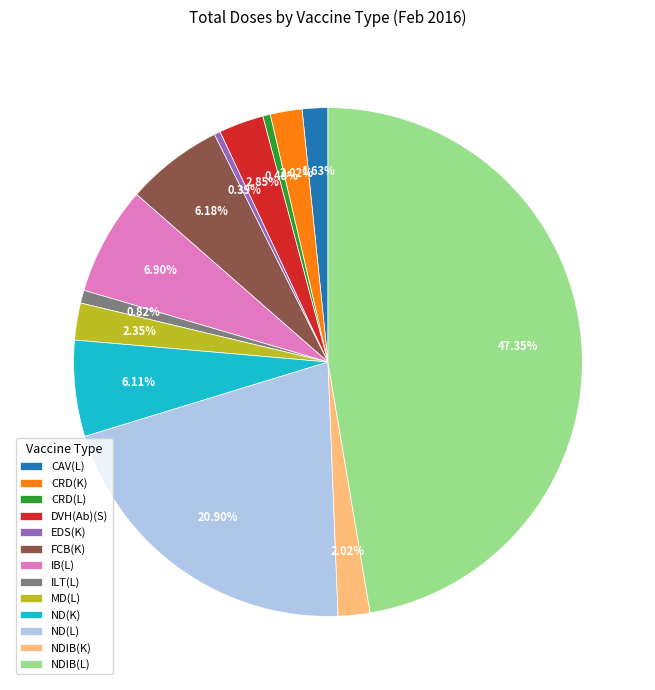

Between FCB(K) and NDIB(K), which is larger?

FCB(K)